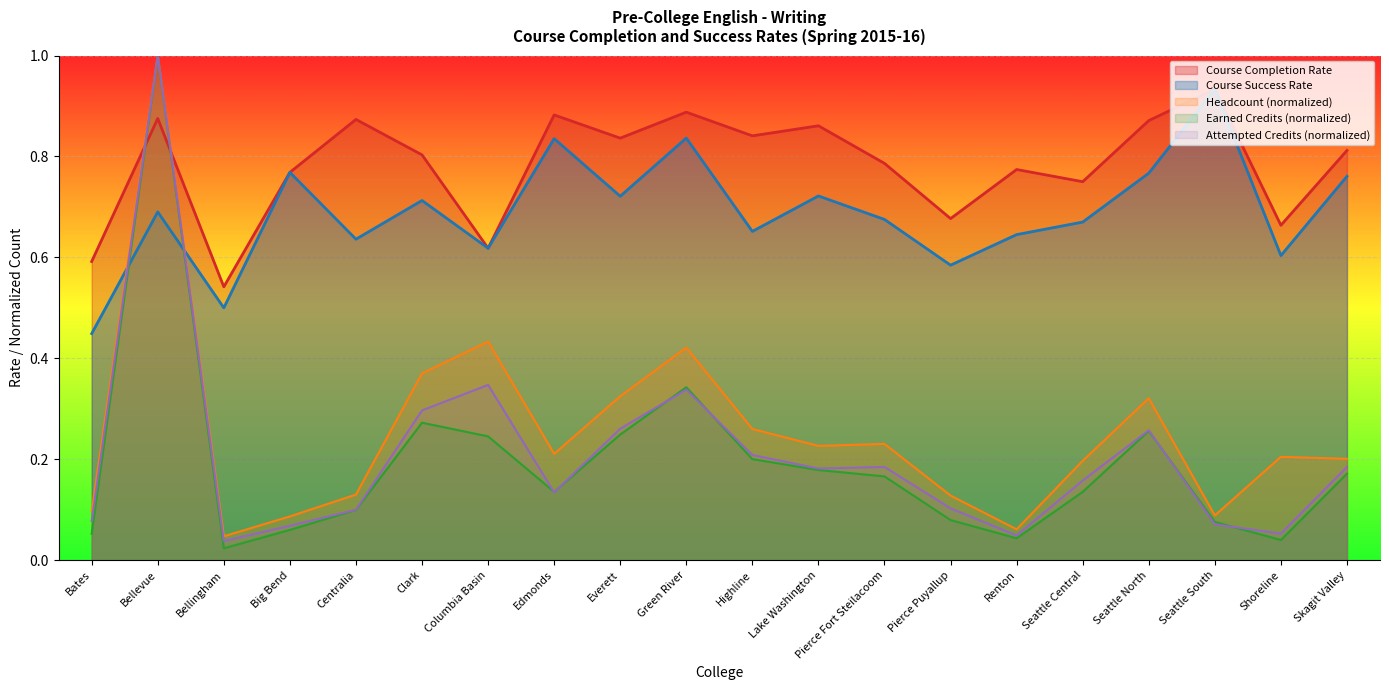

List the series in order of their peak value, lowest first.

Course Completion Rate, Course Success Rate, Headcount, Earned Credits, Attempted Credits